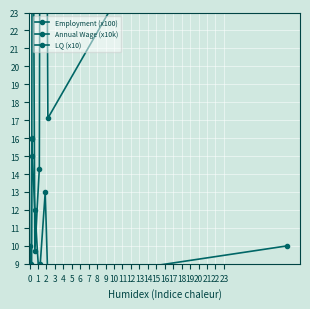

What is the total value across all series at 6?

56.4